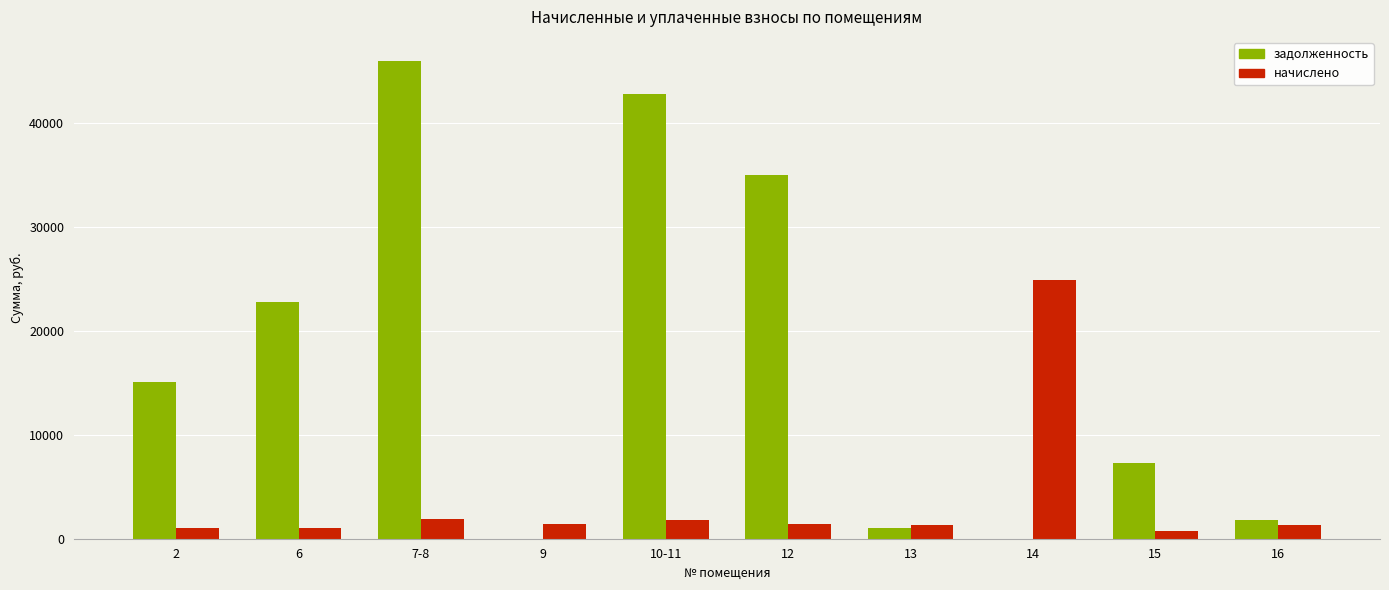

Which category has the highest value across all series?

7-8